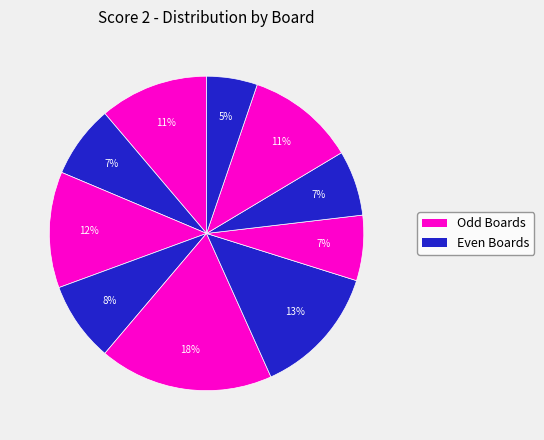

Count the number of slices in the pie.

10